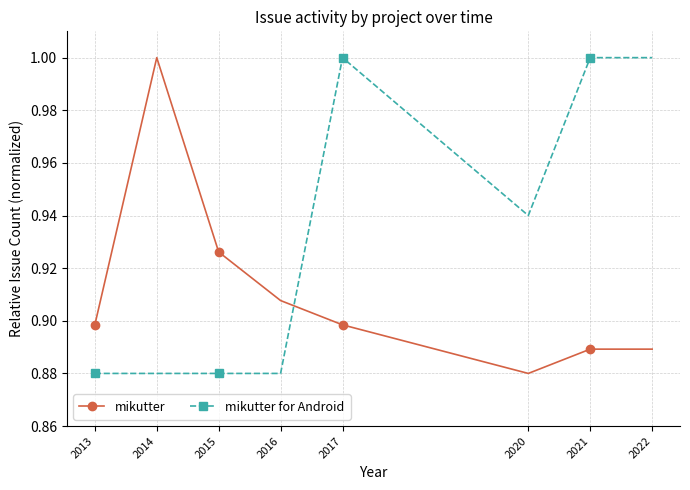

What is the value of the mikutter point at the 2nd from the left?

1.0